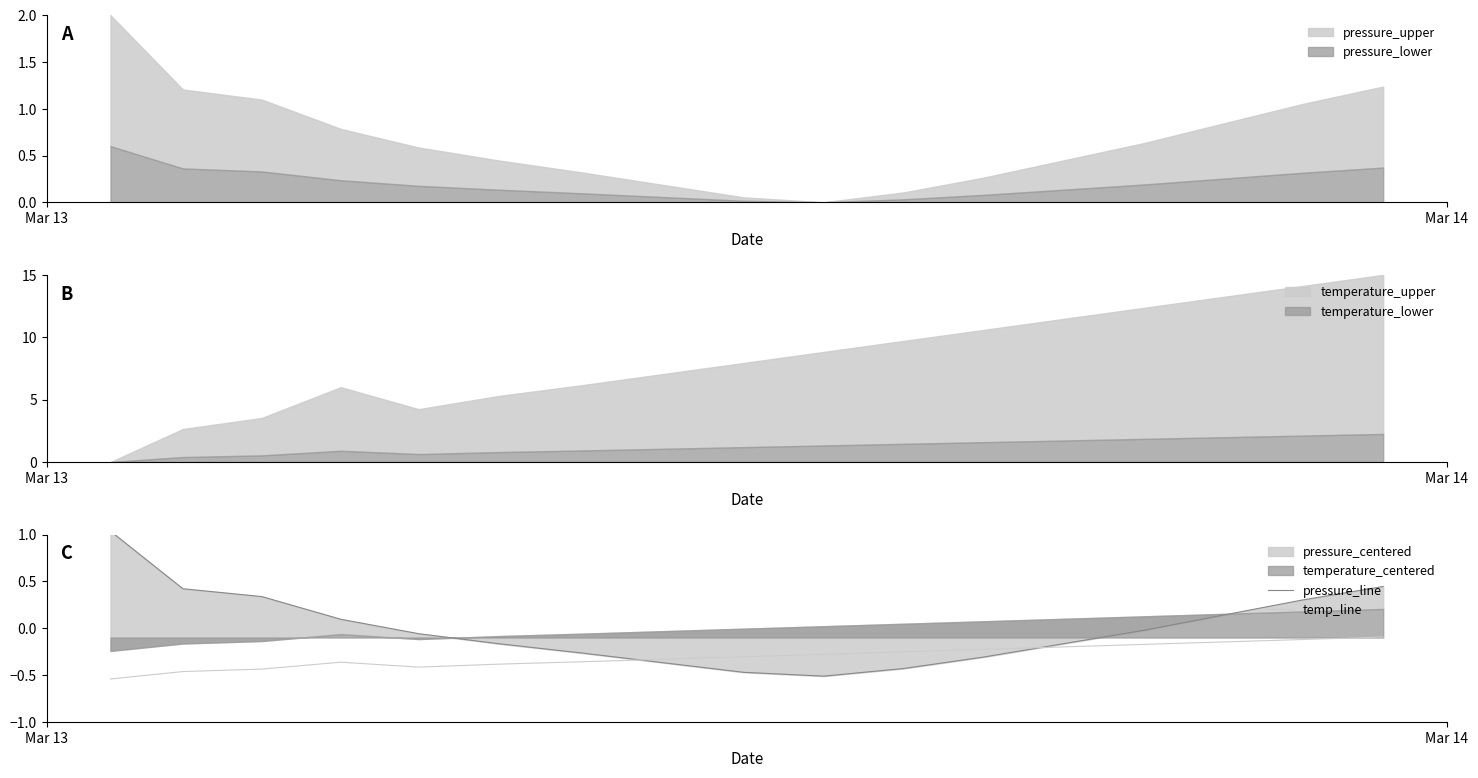

In pressure_line, how many points are lower than both neighbors (excluding endpoints)?

1